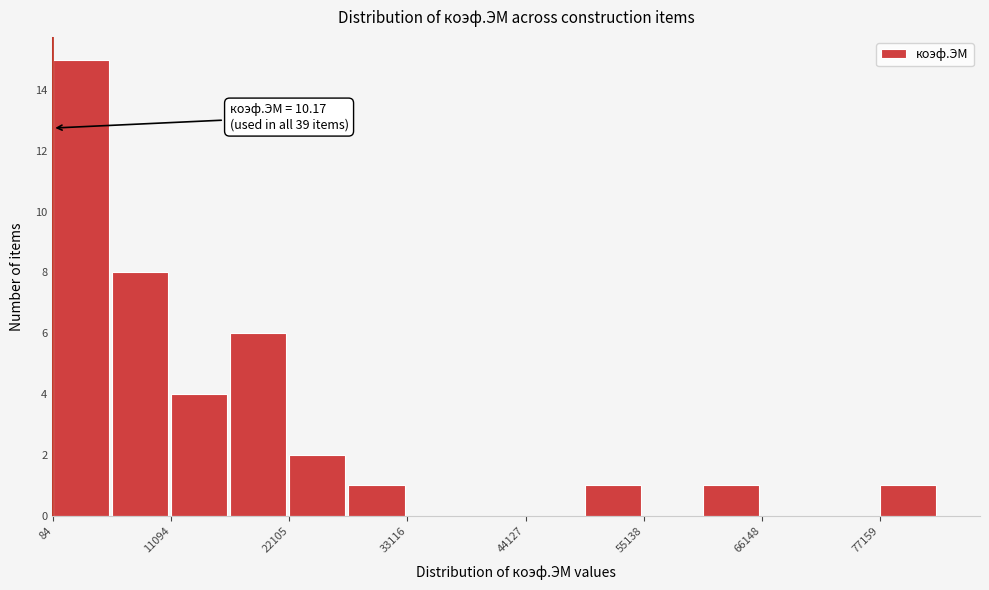

Read against the x-axis, roughly where is the centre of the tallest bar?

2000